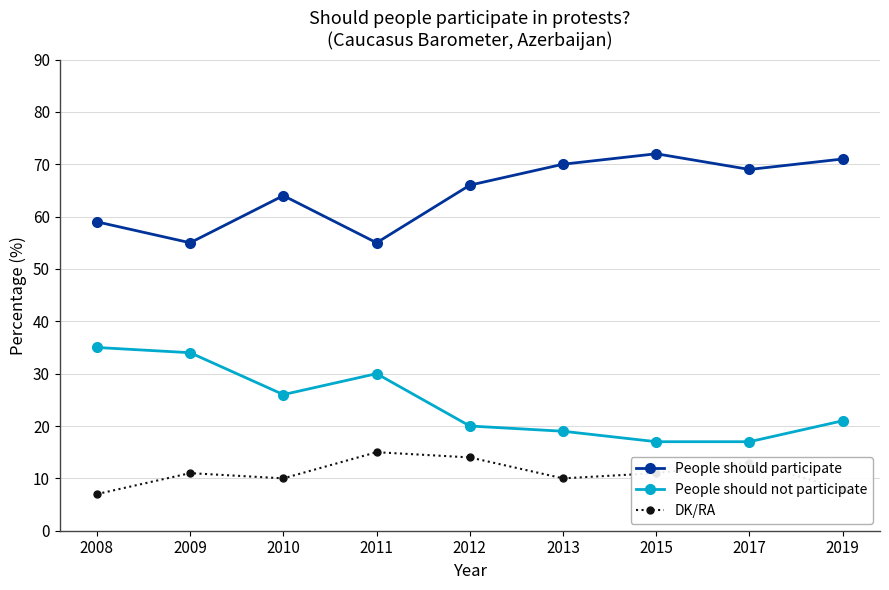

What is the sum of all People should not participate values?

219